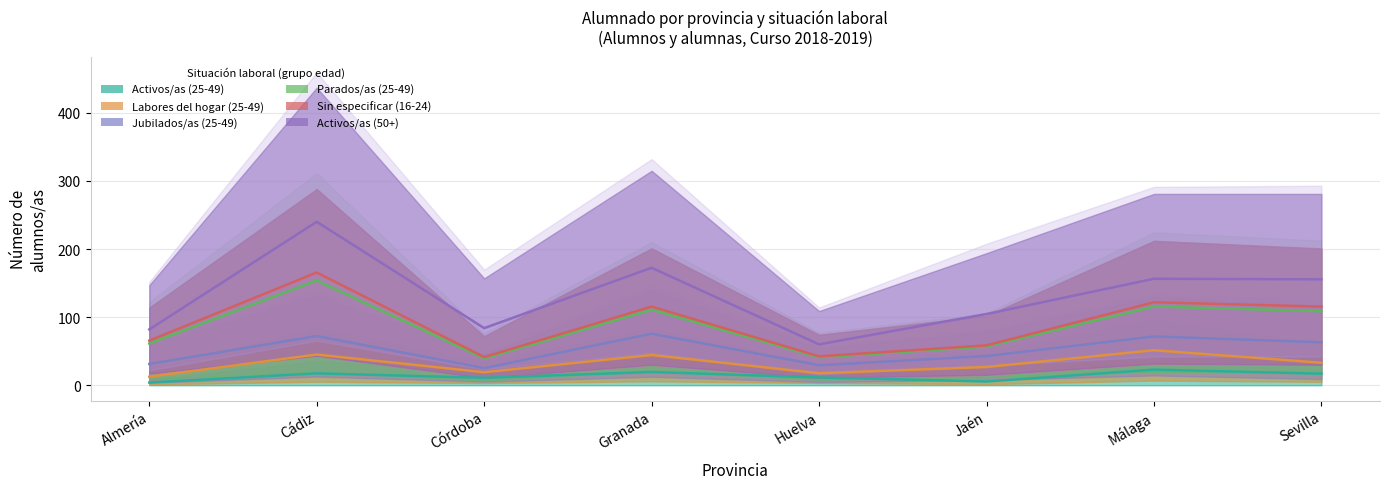

What is the label of the 6th point from the right?

Córdoba